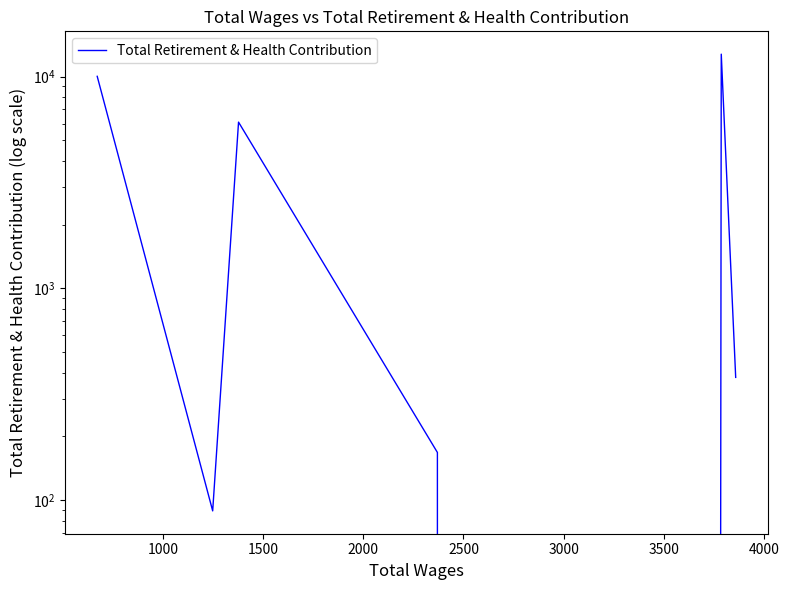

The value at 1500 is 7945. True or false?

False